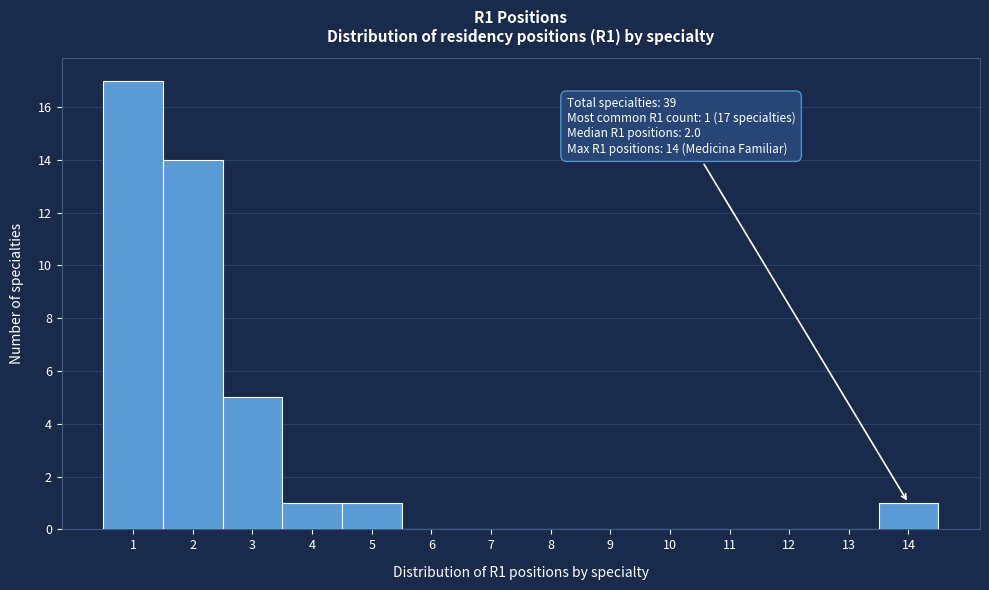

Which range on the x-axis has the tallest bar?

0.5 to 1.5